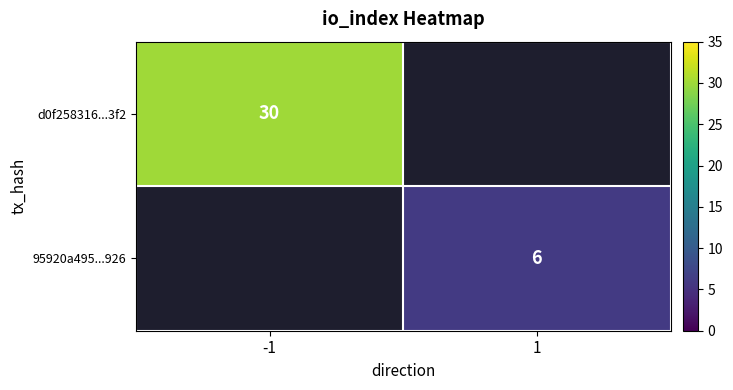

Count the number of data series in this chart.

2